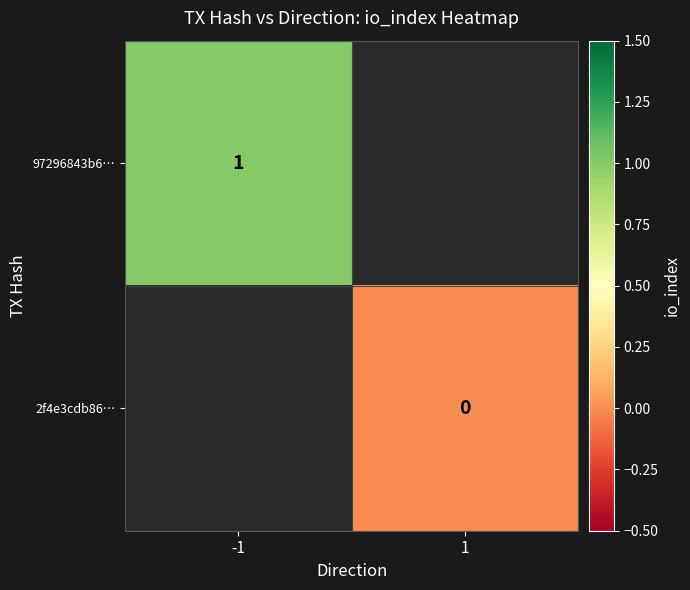

The 97296843b6… series shows 1 at -1. True or false?

True